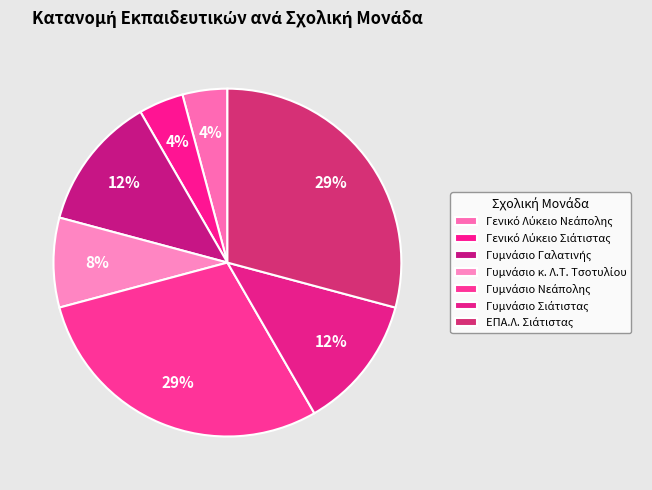

Rank the categories by value from highest to lowest.

Γυμνάσιο Νεάπολης, ΕΠΑ.Λ. Σιάτιστας, Γυμνάσιο Γαλατινής, Γυμνάσιο Σιάτιστας, Γυμνάσιο κ. Λ.Τ. Τσοτυλίου, Γενικό Λύκειο Νεάπολης, Γενικό Λύκειο Σιάτιστας